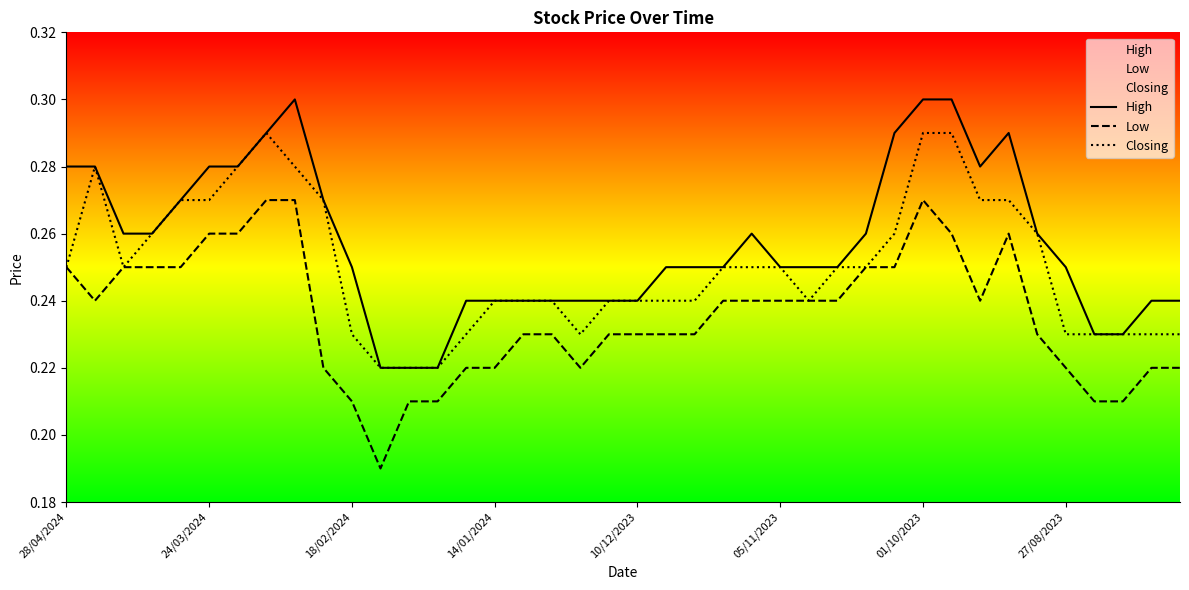

At which category is the sum across all series the highest?

01/10/2023